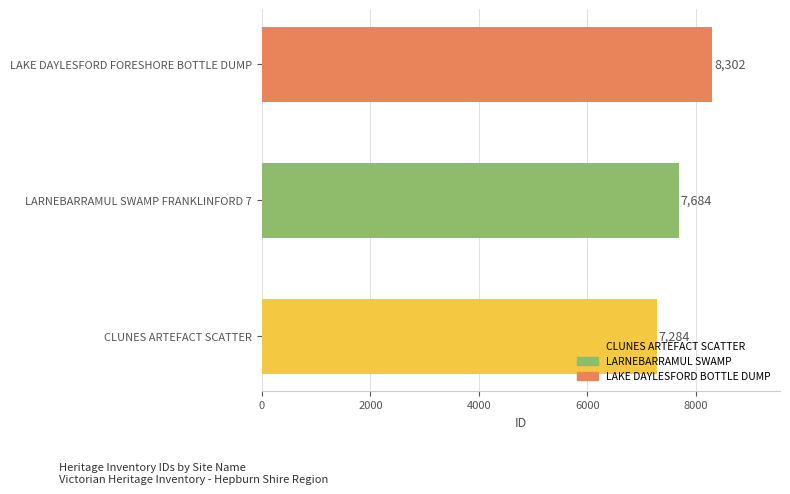

What is the average value?

7757